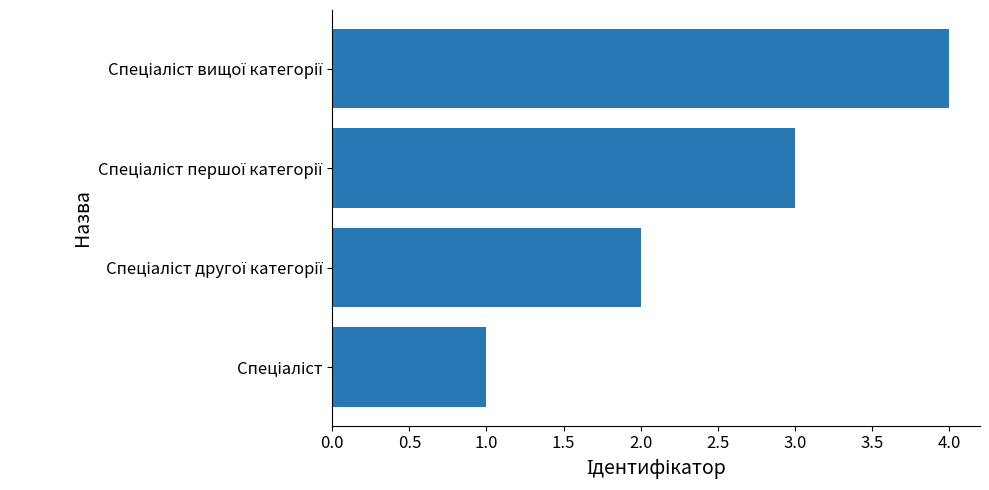

Does the chart contain stacked bars?

No